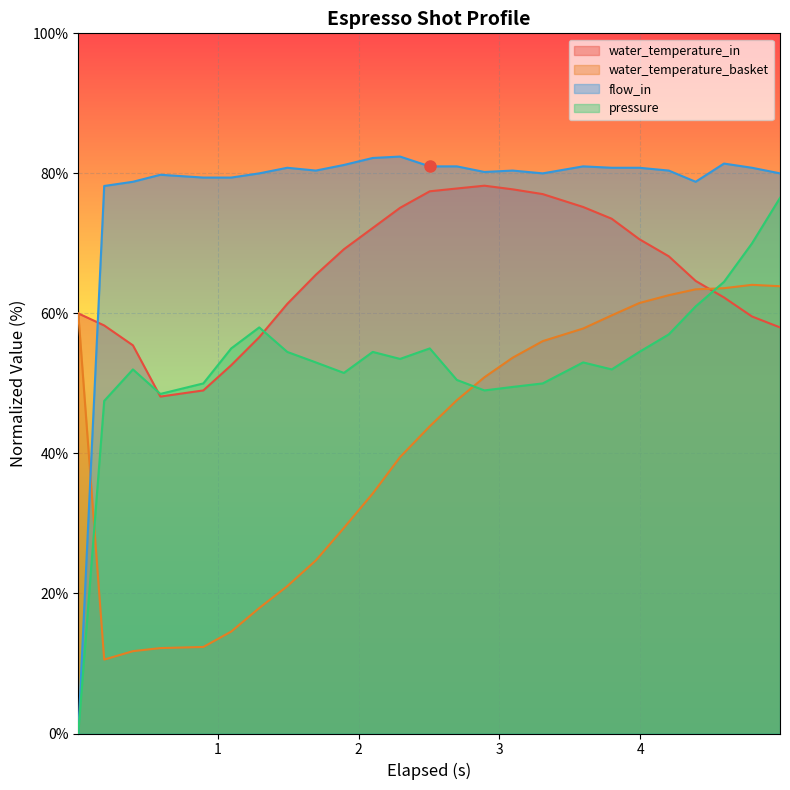

Rank the series by their average value, from lowest to highest.

water_temperature_basket, pressure, water_temperature_in, flow_in